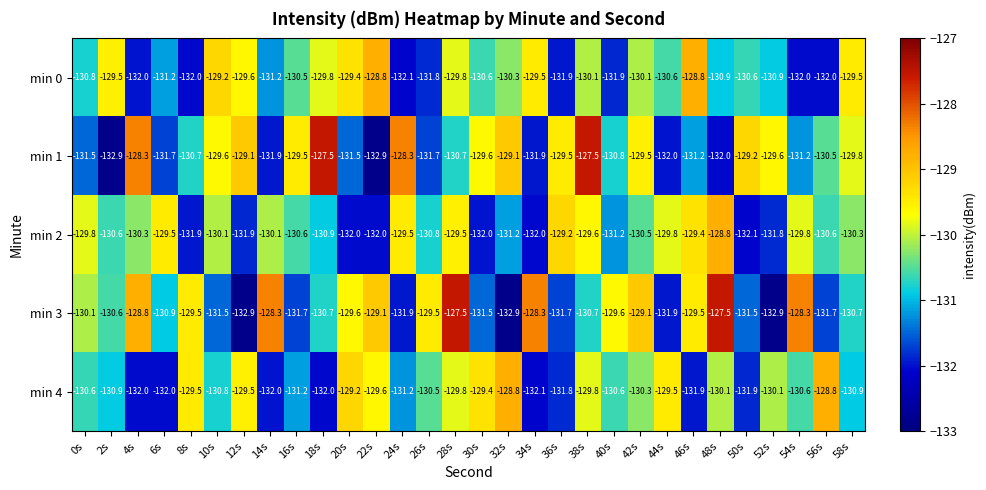

Rank the series at 48s from lowest to highest value.

min 1, min 0, min 4, min 2, min 3